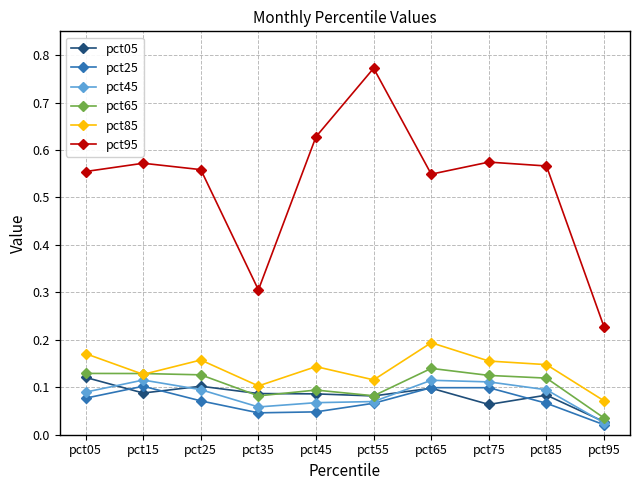

Where is the first local maximum for pct45?

pct15